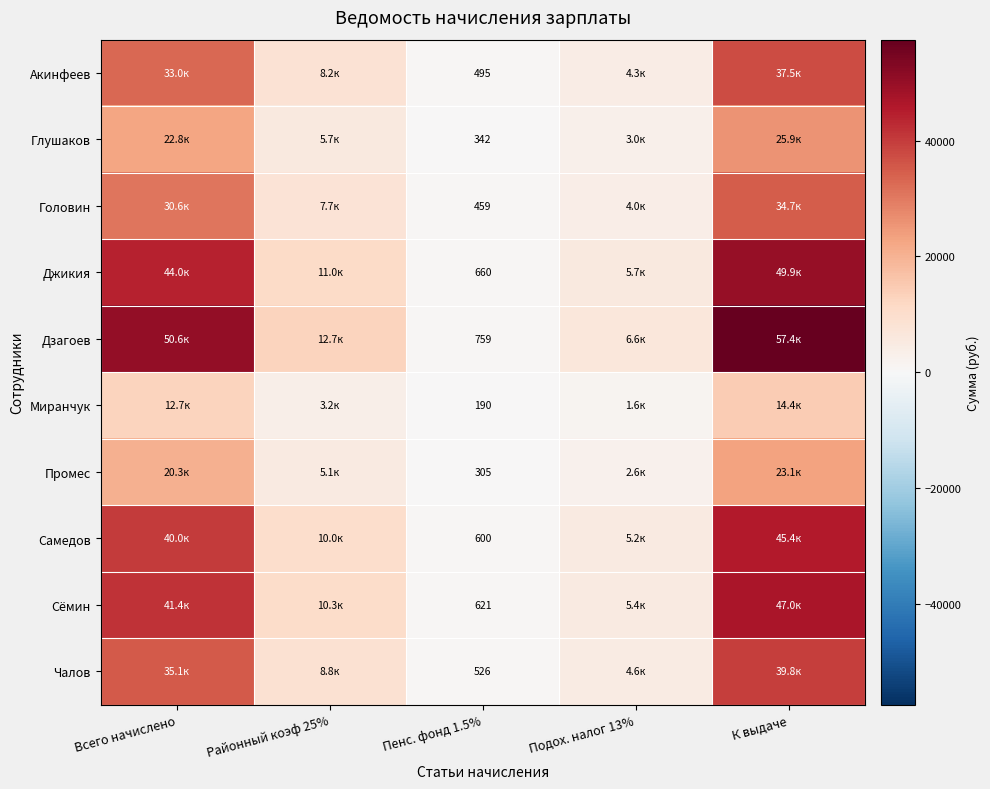

Is the value of Самедов at Пенс. фонд 1.5% greater than the value of Джикия at Пенс. фонд 1.5%?

No